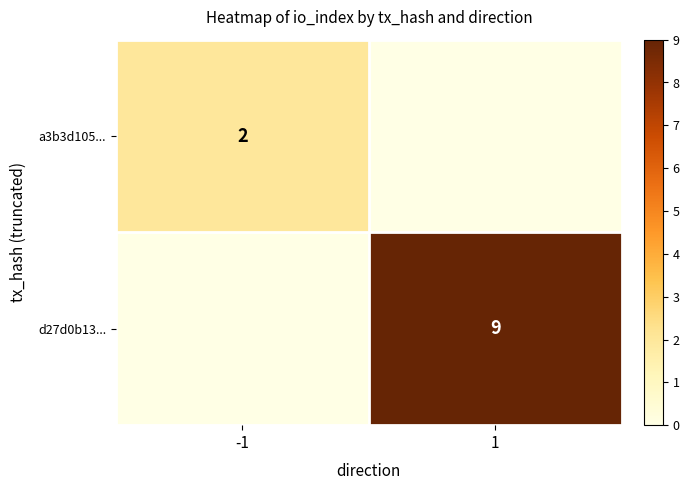

The value of d27d0b13... at 1 is 4. True or false?

False